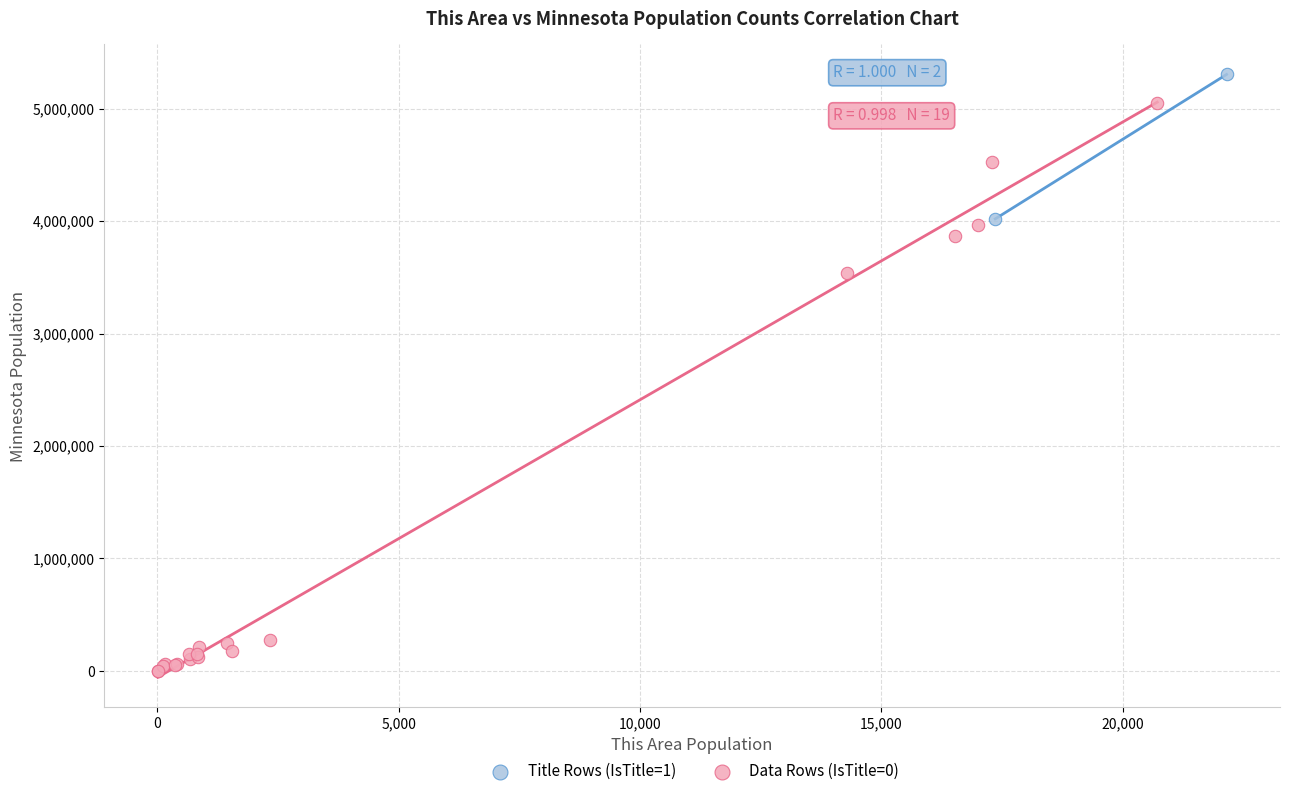

Which series contains the lowest Y value?

Data Rows (IsTitle=0)